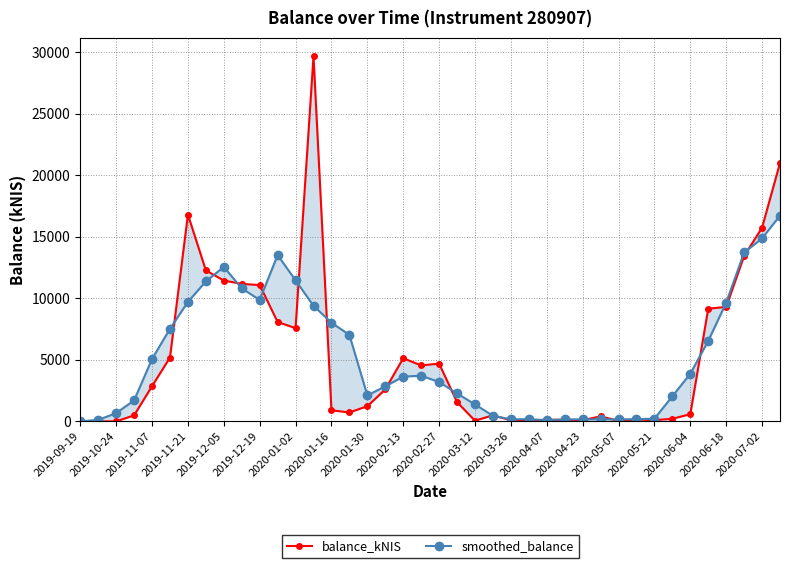

What is the sum of all balance_kNIS values?

209158.6